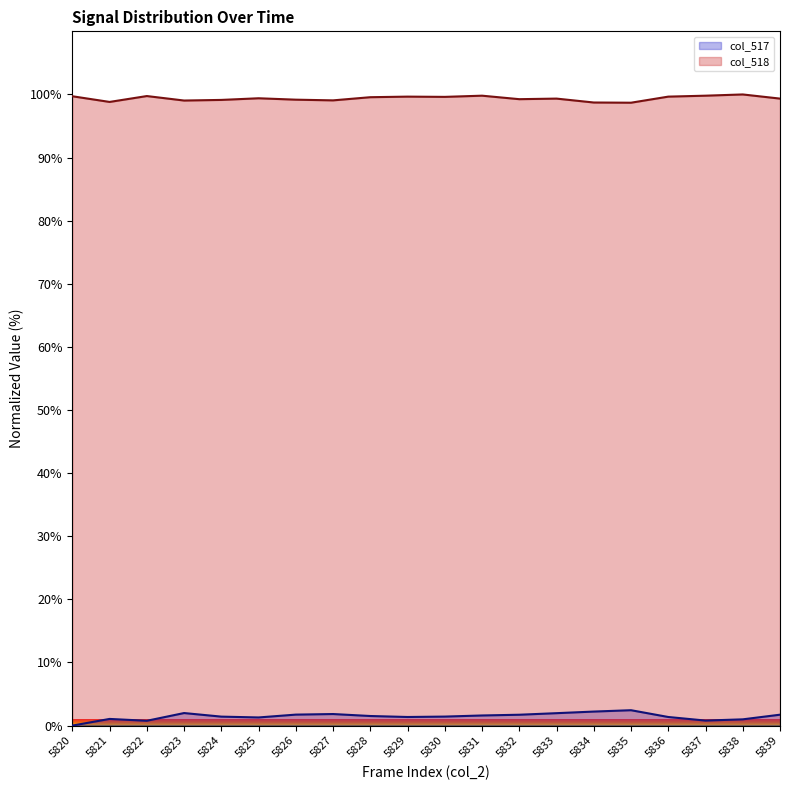

Reading right to left, list all the values displayed in this chart.

col_517: 5839=1.7	5838=1.0	5837=0.8	5836=1.4	5835=2.4	5834=2.2	5833=2.0	5832=1.7	5831=1.6	5830=1.4	5829=1.4	5828=1.5	5827=1.8	5826=1.7	5825=1.3	5824=1.4	5823=2.0	5822=0.8	5821=1.1	5820=0.0
col_518: 5839=99.3	5838=100.0	5837=99.8	5836=99.7	5835=98.7	5834=98.7	5833=99.3	5832=99.3	5831=99.8	5830=99.6	5829=99.7	5828=99.6	5827=99.1	5826=99.2	5825=99.4	5824=99.1	5823=99.0	5822=99.7	5821=98.8	5820=99.7